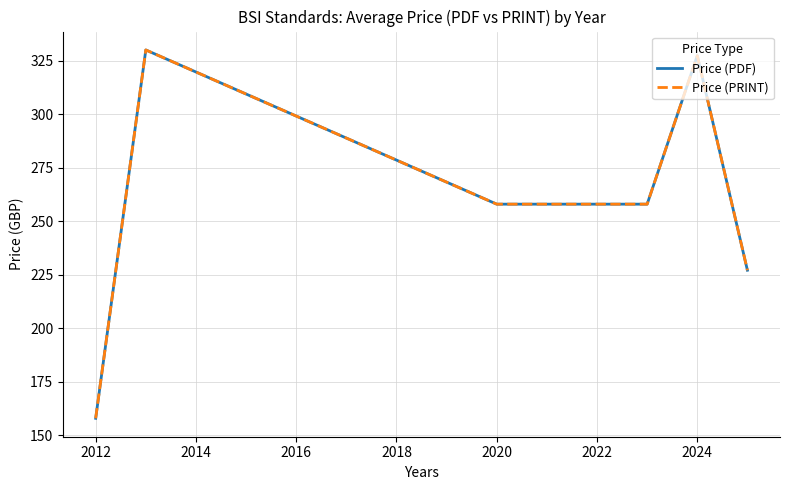

What is the average value of the Price (PRINT) series?

259.7